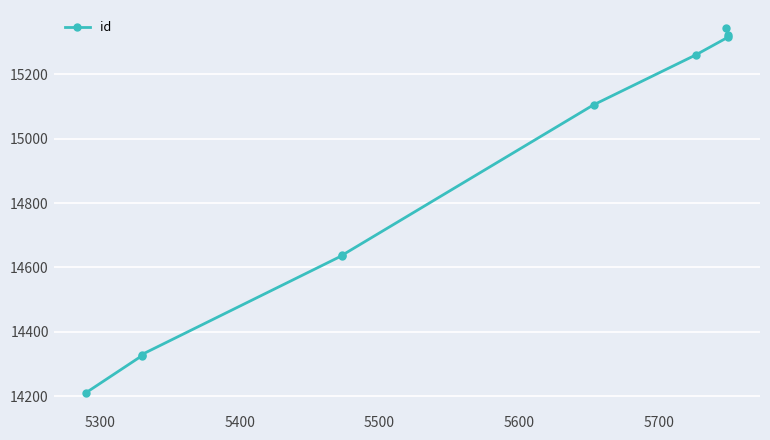

Reading left to right, transcribe all the data shown in this chart.

14210	14325	14329	14636	14637	15105	15260	15315	15322	15343